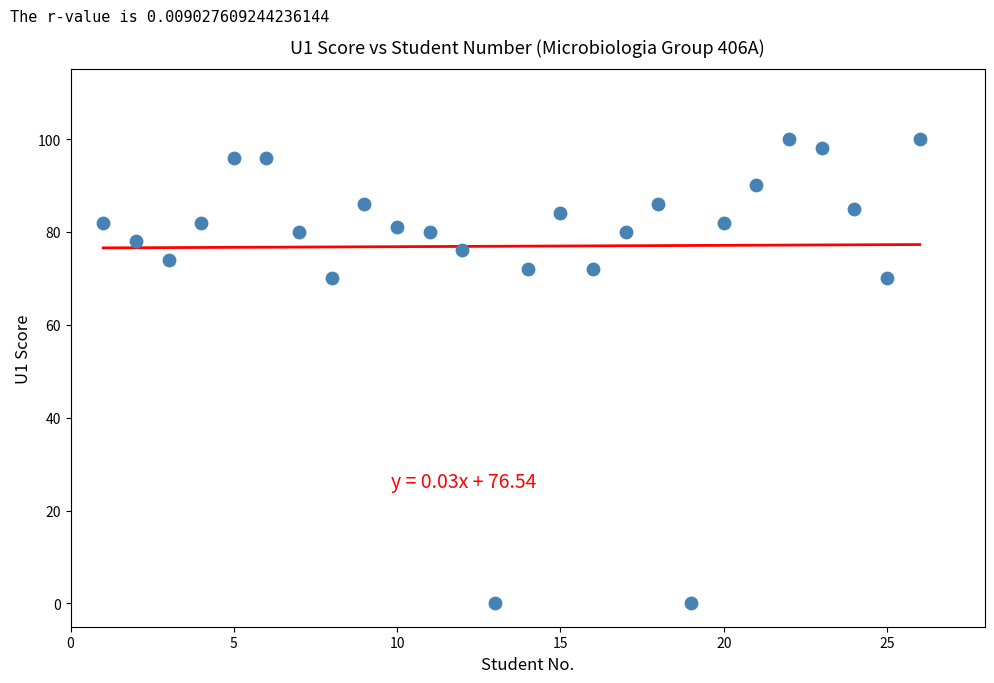

What is the range of Y values (max minus min)?

100